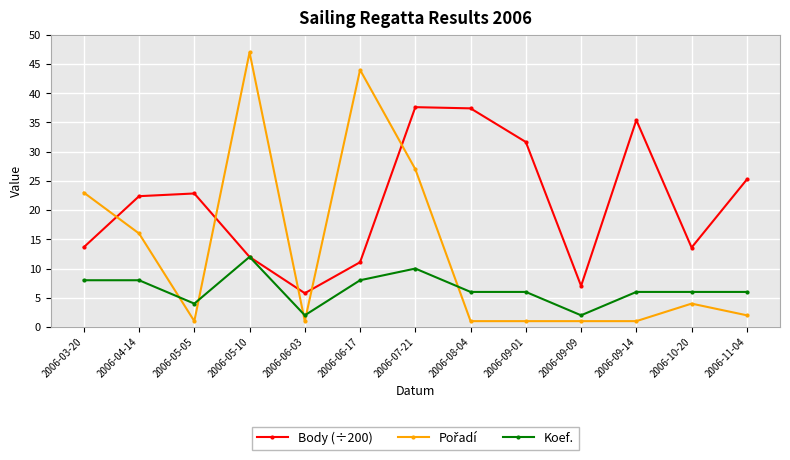

Is it true that Koef. equals 2.0 at 2006-09-09?

True